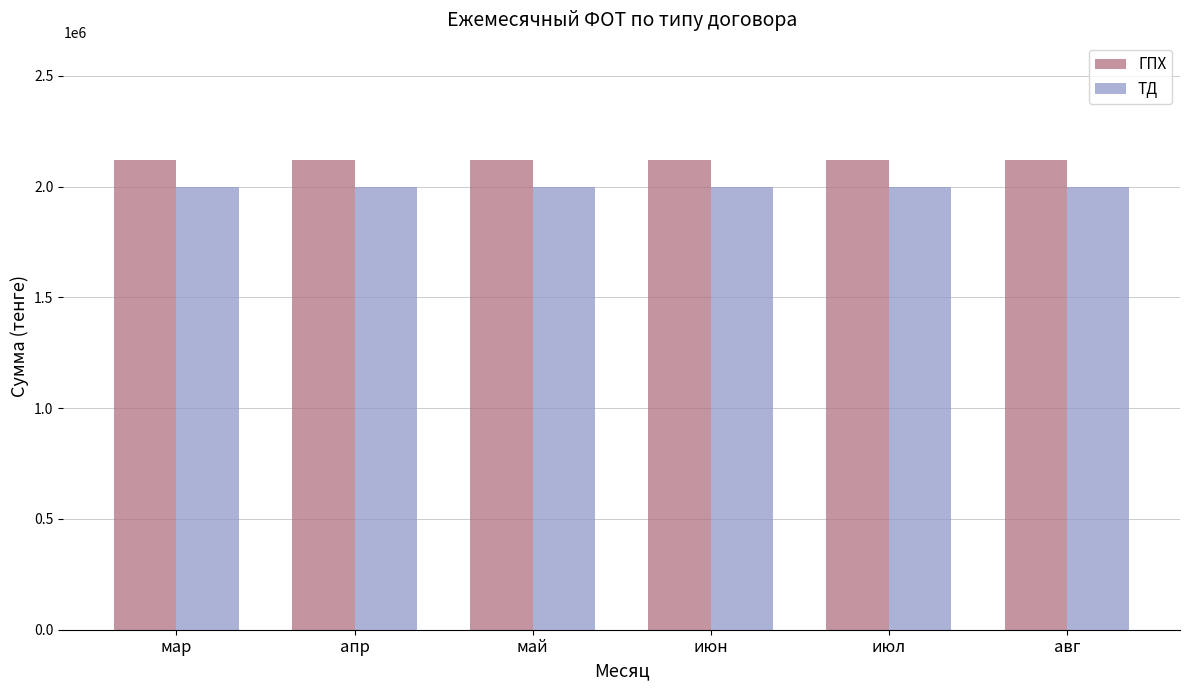

What is the smallest value displayed?

2000000